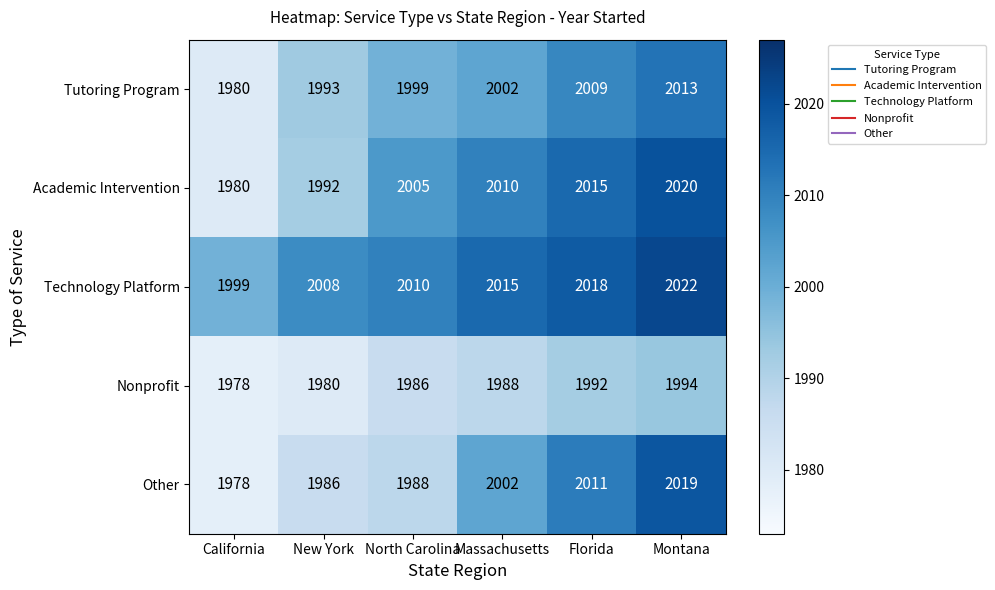

Is it true that Nonprofit equals 1105 at Florida?

False